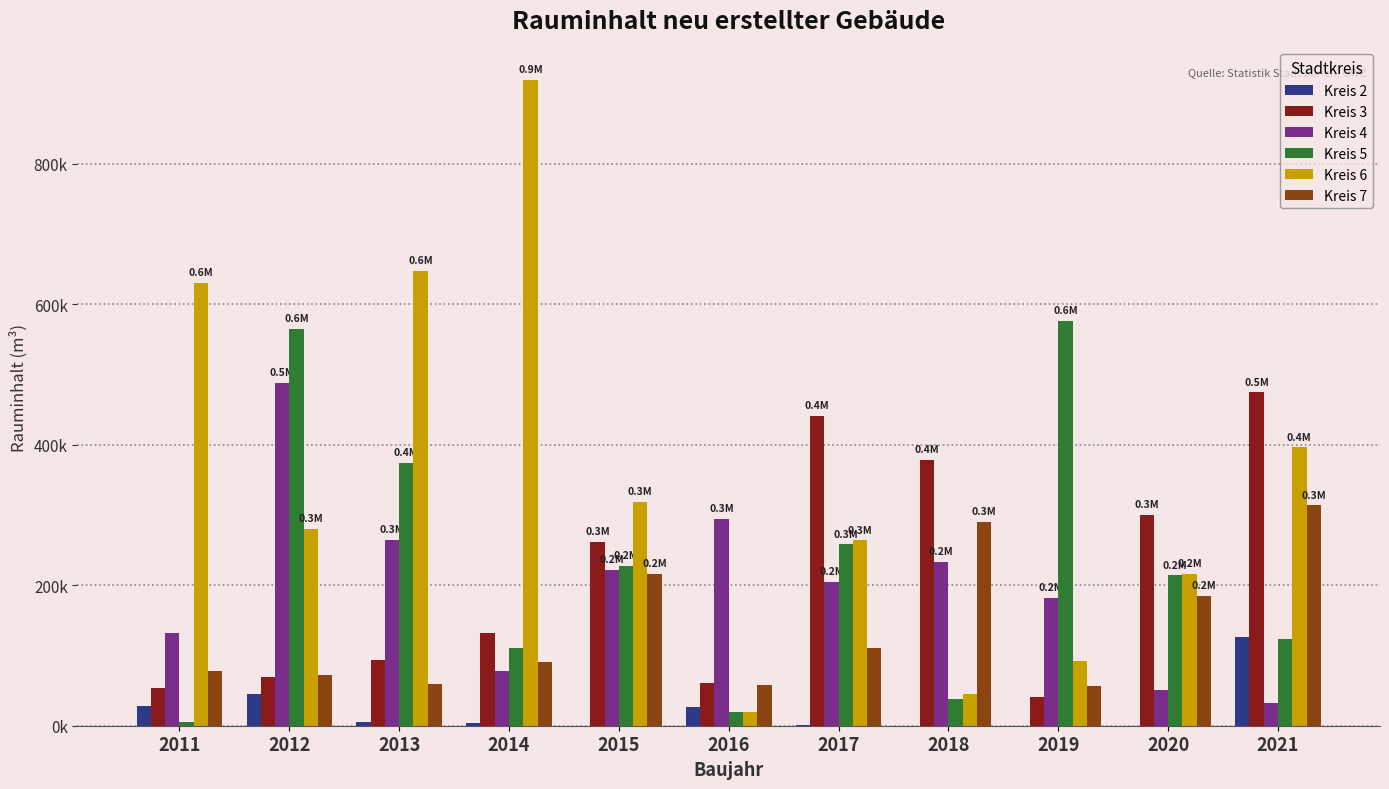

Are the bars grouped side by side (vs. stacked)?

Yes